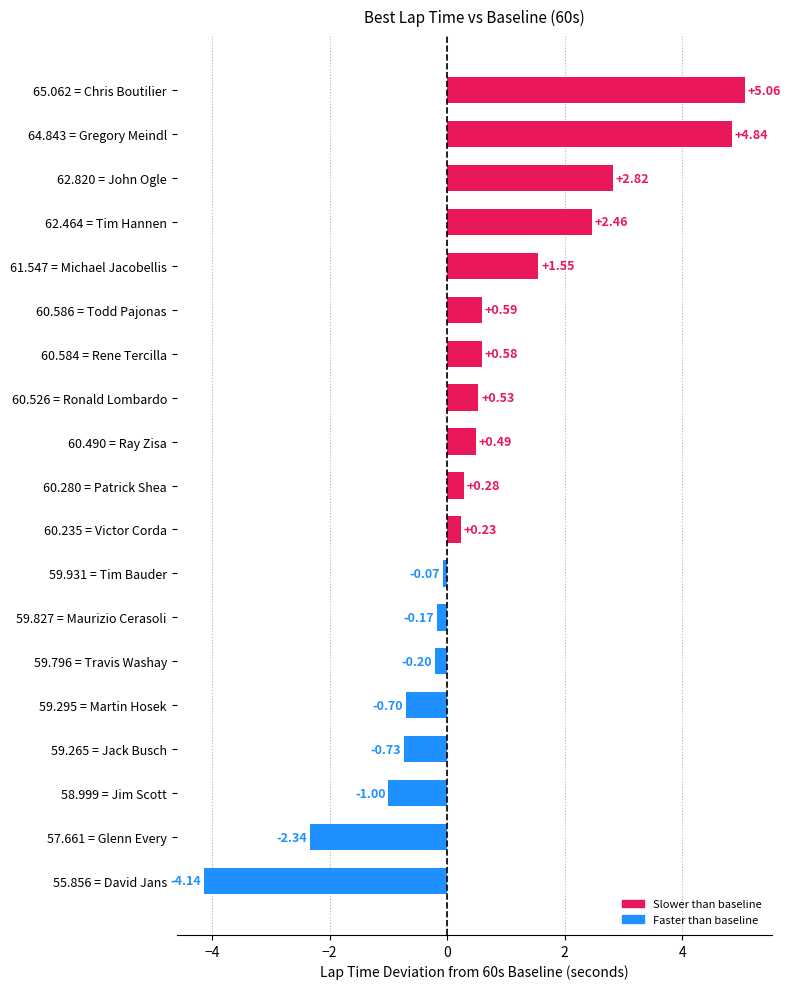

Rank the categories by value from highest to lowest.

65.062 = Chris Boutilier, 64.843 = Gregory Meindl, 62.820 = John Ogle, 62.464 = Tim Hannen, 61.547 = Michael Jacobellis, 60.586 = Todd Pajonas, 60.584 = Rene Tercilla, 60.526 = Ronald Lombardo, 60.490 = Ray Zisa, 60.280 = Patrick Shea, 60.235 = Victor Corda, 59.931 = Tim Bauder, 59.827 = Maurizio Cerasoli, 59.796 = Travis Washay, 59.295 = Martin Hosek, 59.265 = Jack Busch, 58.999 = Jim Scott, 57.661 = Glenn Every, 55.856 = David Jans